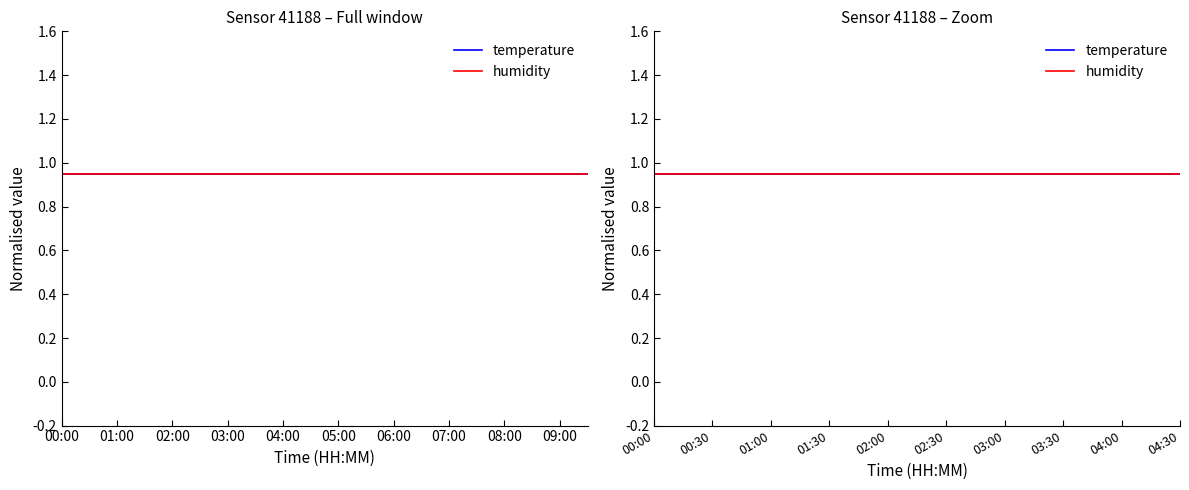

What position from the right is 03:00?

14